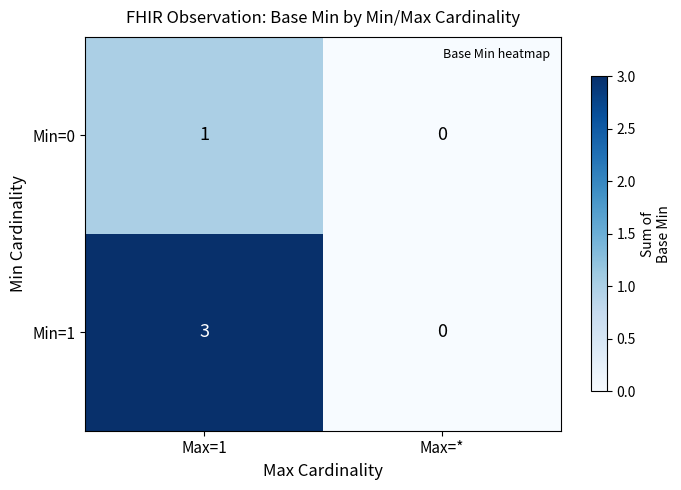

Count the number of data series in this chart.

2